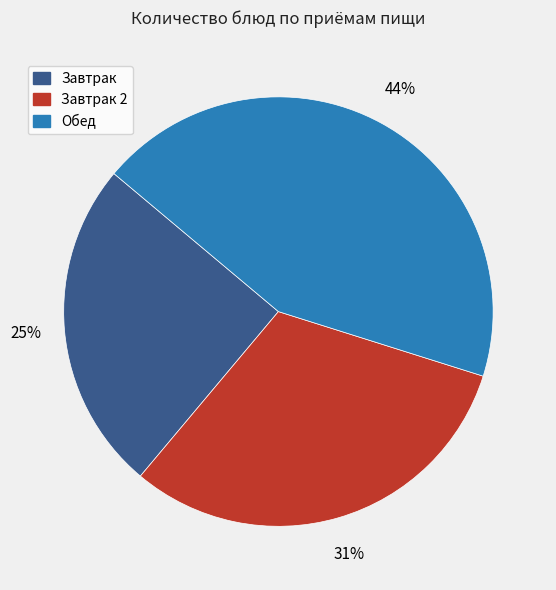

To the nearest percent, what is the difference between the largest and smallest slice percentages?

19%